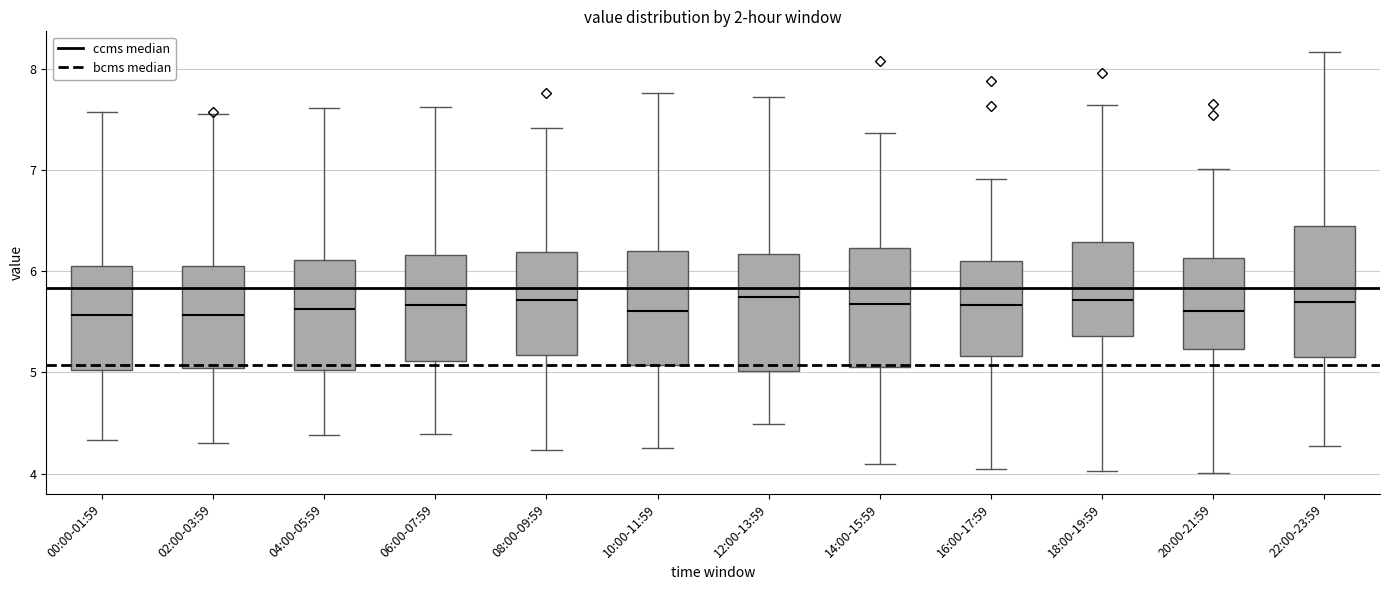

Reading left to right, transcribe this box plot: for each box, give where its median line is, the range the box spans, and where its two whiskers end, as read against the y-axis. The values are not printed on the chart, so give them approximately, as read against the axis.

00:00-01:59: median 5.6, box 5.0 to 6.0, whiskers 4.3 to 7.6
02:00-03:59: median 5.6, box 5.0 to 6.1, whiskers 4.3 to 7.6
04:00-05:59: median 5.6, box 5.0 to 6.1, whiskers 4.4 to 7.6
06:00-07:59: median 5.7, box 5.1 to 6.2, whiskers 4.4 to 7.6
08:00-09:59: median 5.7, box 5.2 to 6.2, whiskers 4.2 to 7.4
10:00-11:59: median 5.6, box 5.1 to 6.2, whiskers 4.3 to 7.8
12:00-13:59: median 5.7, box 5.0 to 6.2, whiskers 4.5 to 7.7
14:00-15:59: median 5.7, box 5.0 to 6.2, whiskers 4.1 to 7.4
16:00-17:59: median 5.7, box 5.2 to 6.1, whiskers 4.0 to 6.9
18:00-19:59: median 5.7, box 5.4 to 6.3, whiskers 4.0 to 7.6
20:00-21:59: median 5.6, box 5.2 to 6.1, whiskers 4.0 to 7.0
22:00-23:59: median 5.7, box 5.2 to 6.4, whiskers 4.3 to 8.2